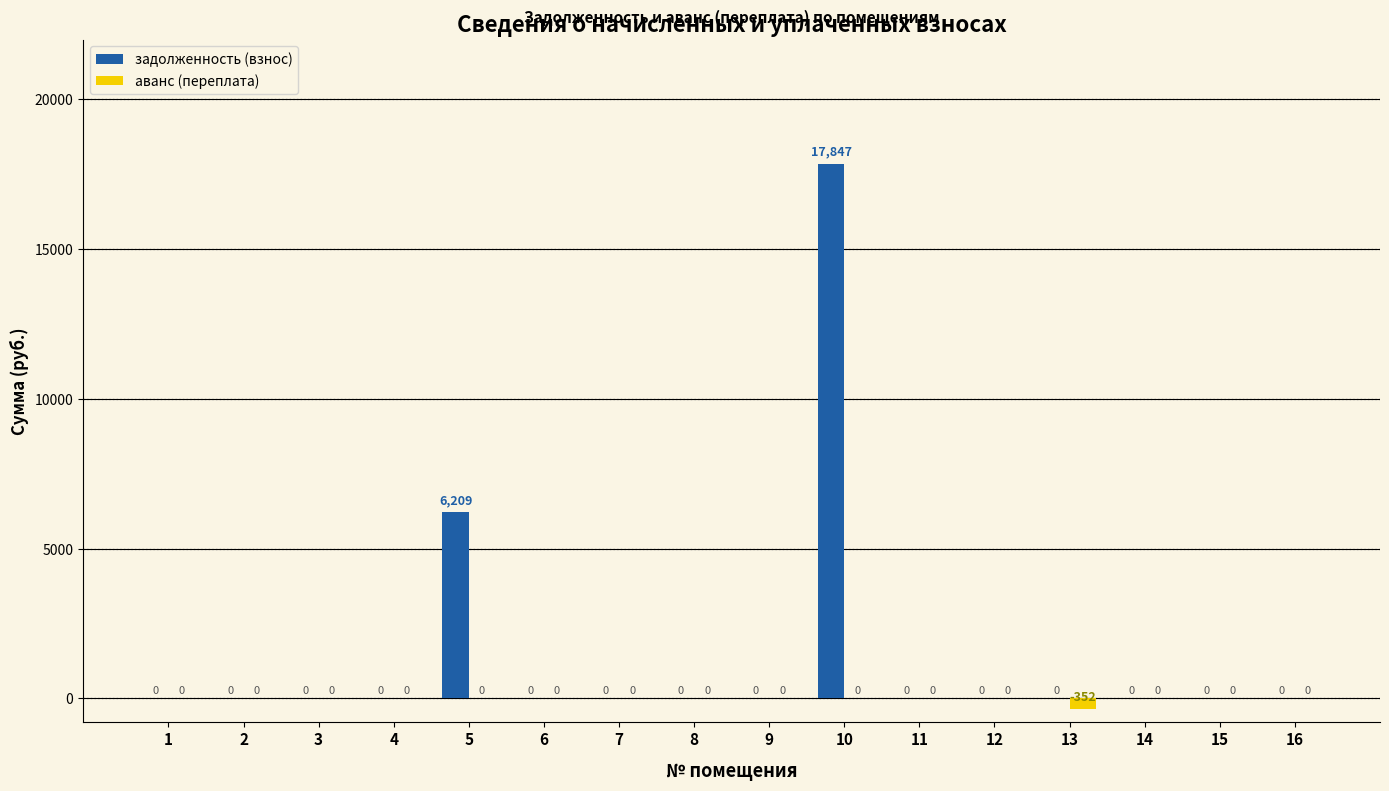

Where is задолженность (взнос) nearest to the value 8923?

5